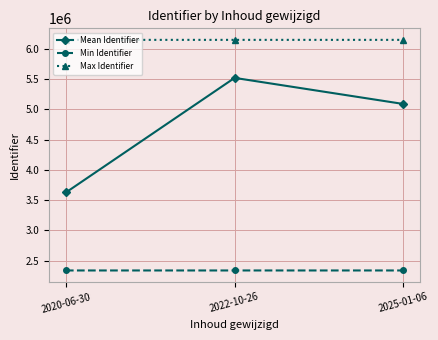

The Max Identifier series shows 6147196.0 at 2020-06-30. True or false?

True